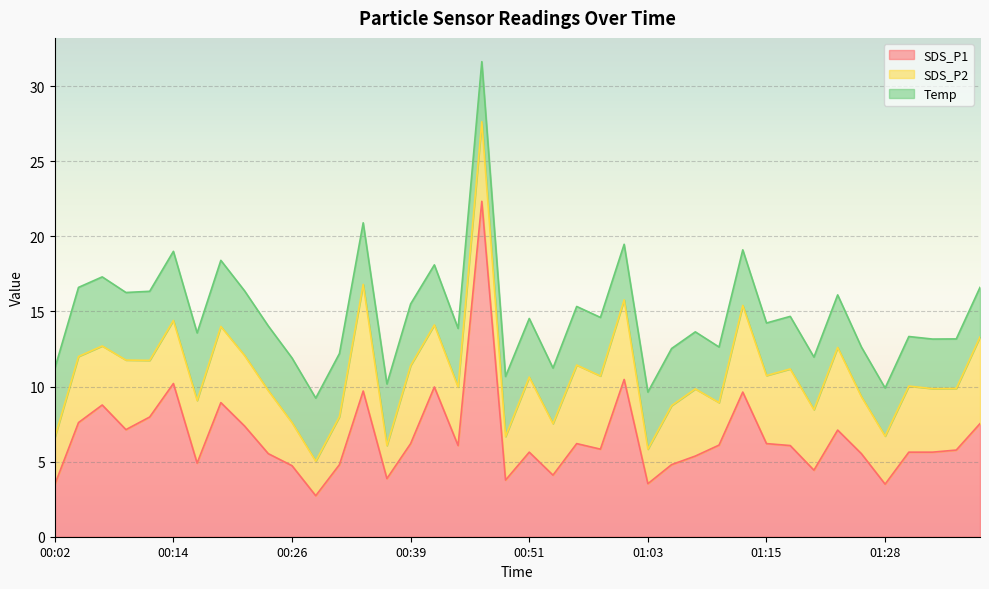

What is the spread (max minus min) of values at 00:51?

1.7